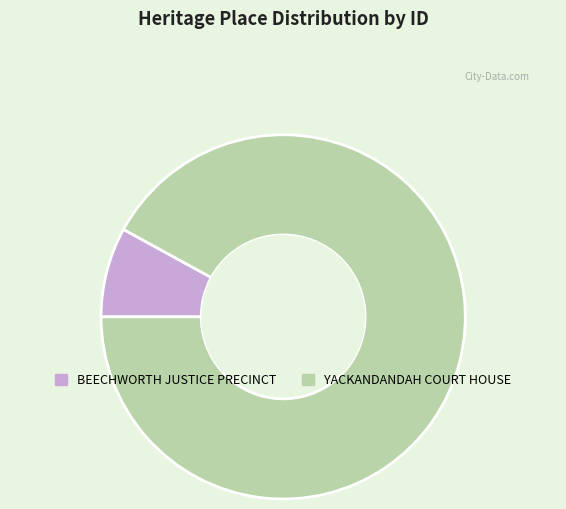

What is the ratio of the value at YACKANDANDAH COURT HOUSE to the value at BEECHWORTH JUSTICE PRECINCT?

11.5